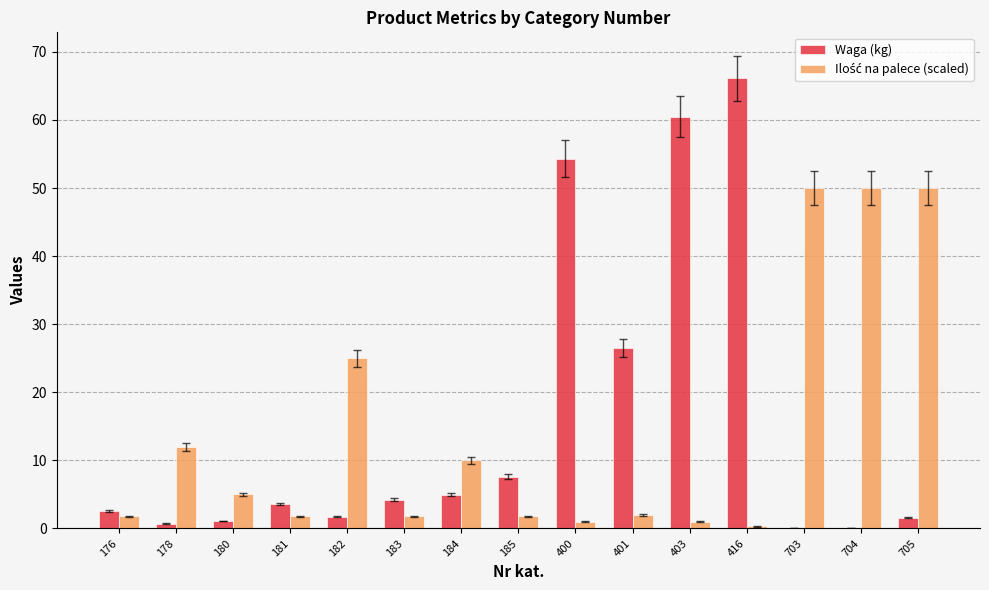

Where is Waga (kg) nearest to the value 33?

401